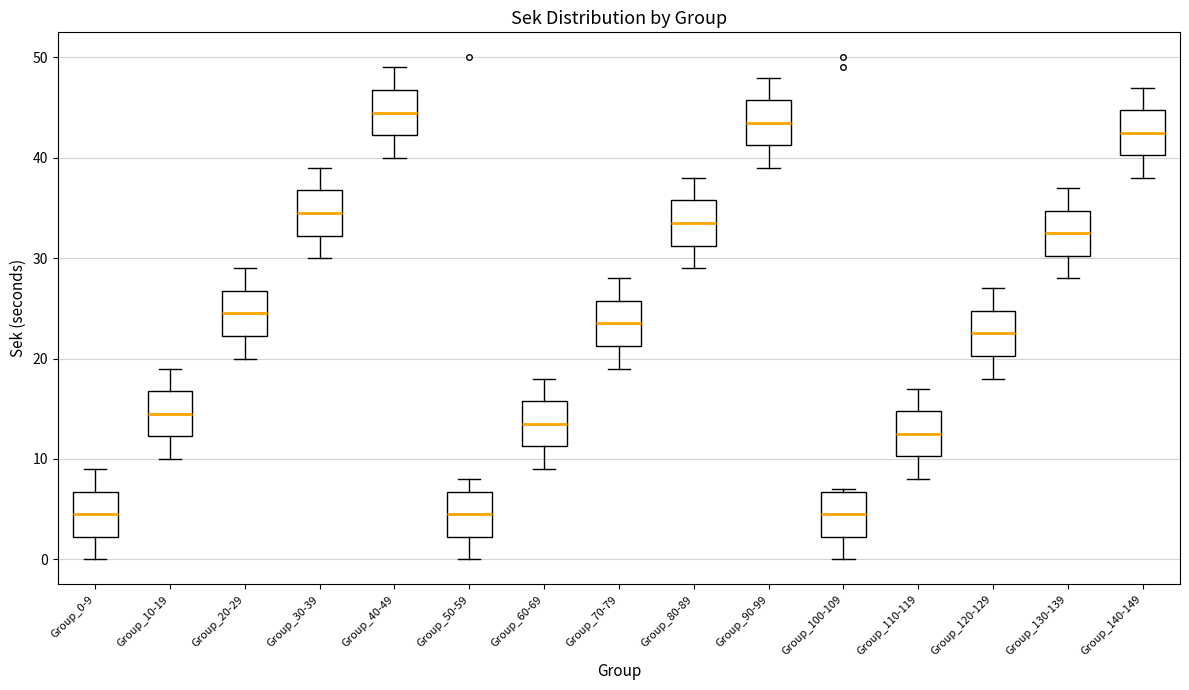

Which box has the highest median line?

Group_40-49